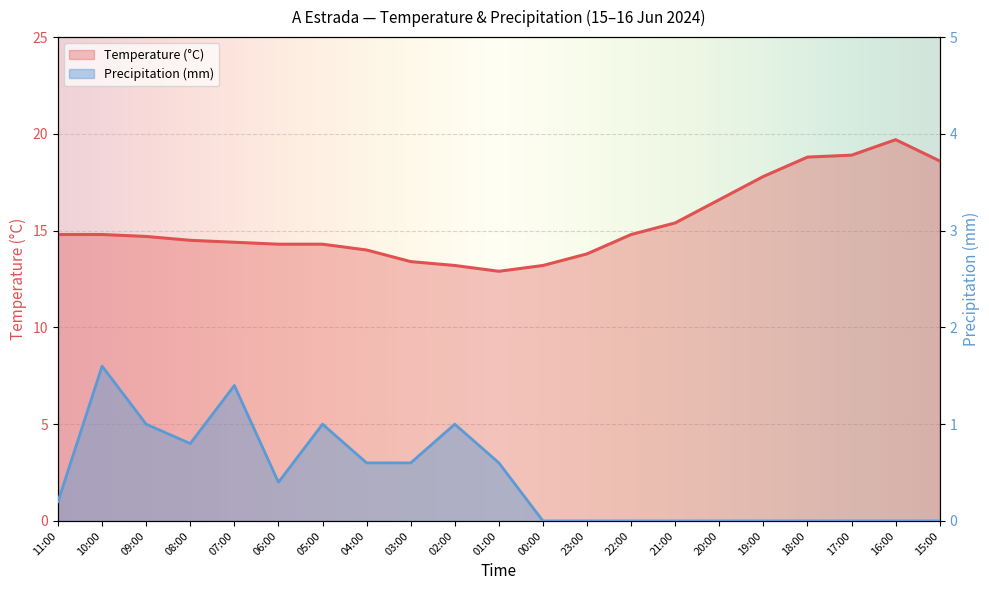

True or false: Temperature (°C) has a value of 31.1 at 16:00.

False